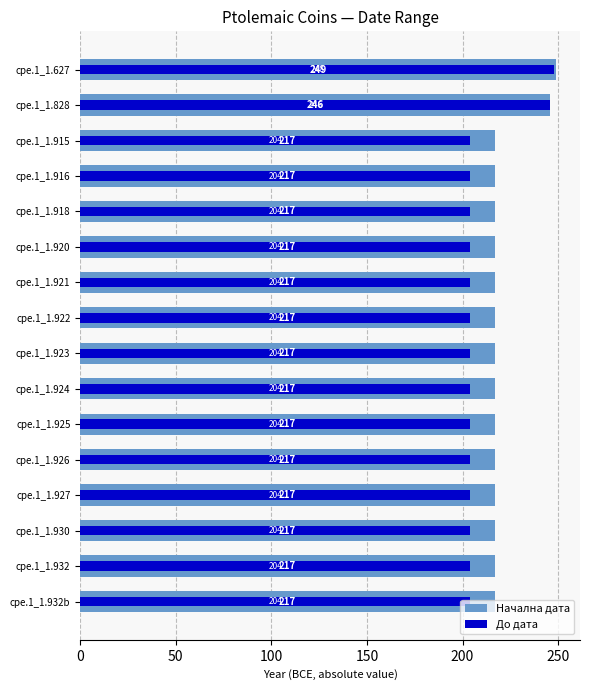

How many distinct data groups are displayed?

2